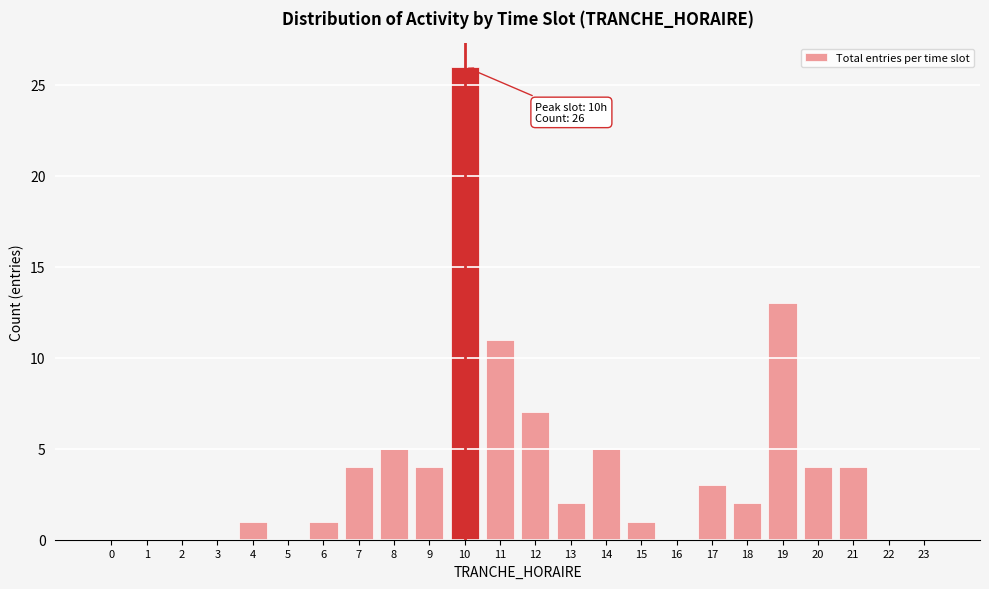

Reading left to right, what are all the values shown in this chart?

0=0	1=0	2=0	3=0	4=1	5=0	6=1	7=4	8=5	9=4	10=26	11=11	12=7	13=2	14=5	15=1	16=0	17=3	18=2	19=13	20=4	21=4	22=0	23=0